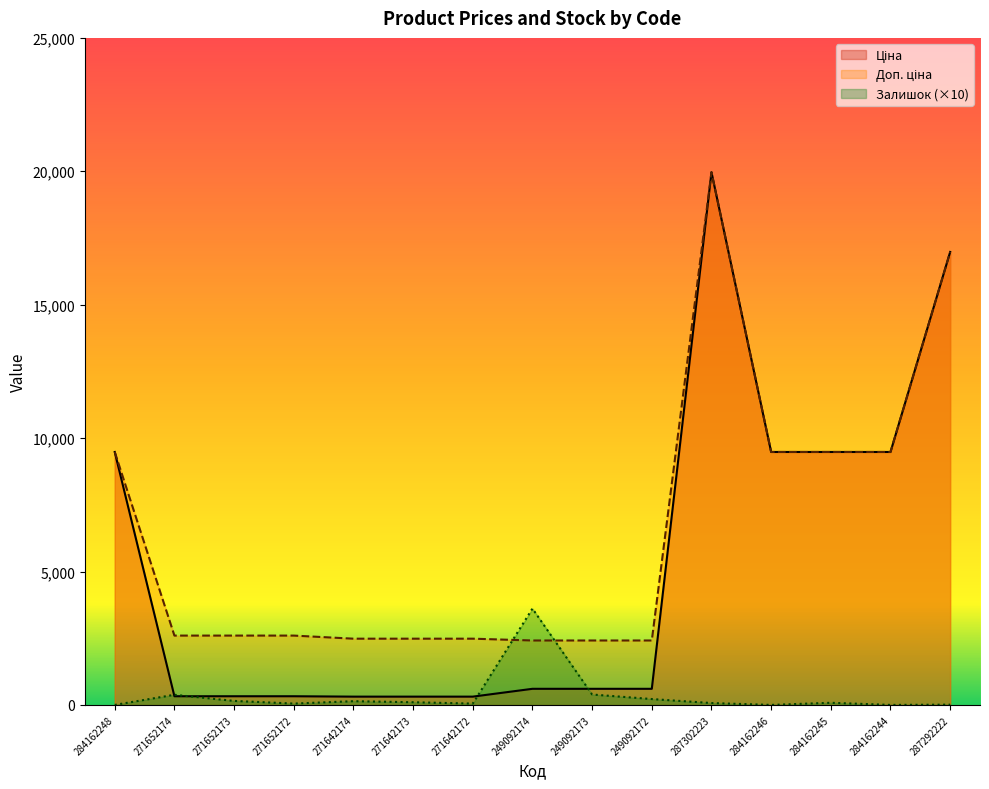

List the series in order of their peak value, highest first.

Ціна, Доп. ціна, Залишок